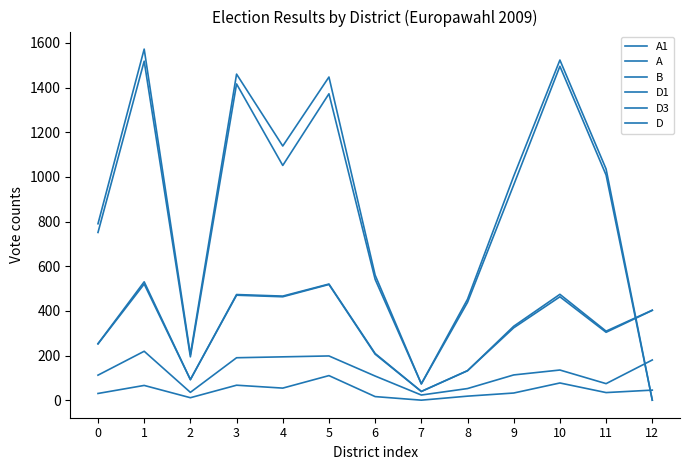

Does the chart have visible grid lines?

No